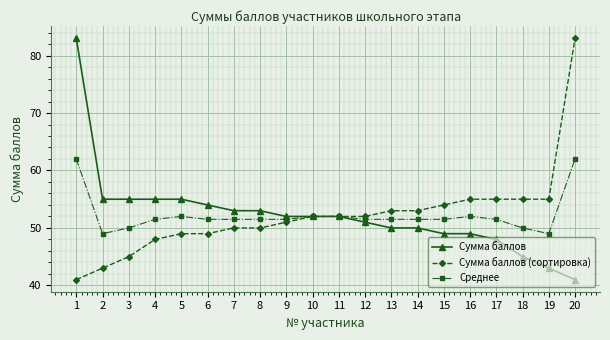

Is it true that Сумма баллов equals 52.0 at 9?

True